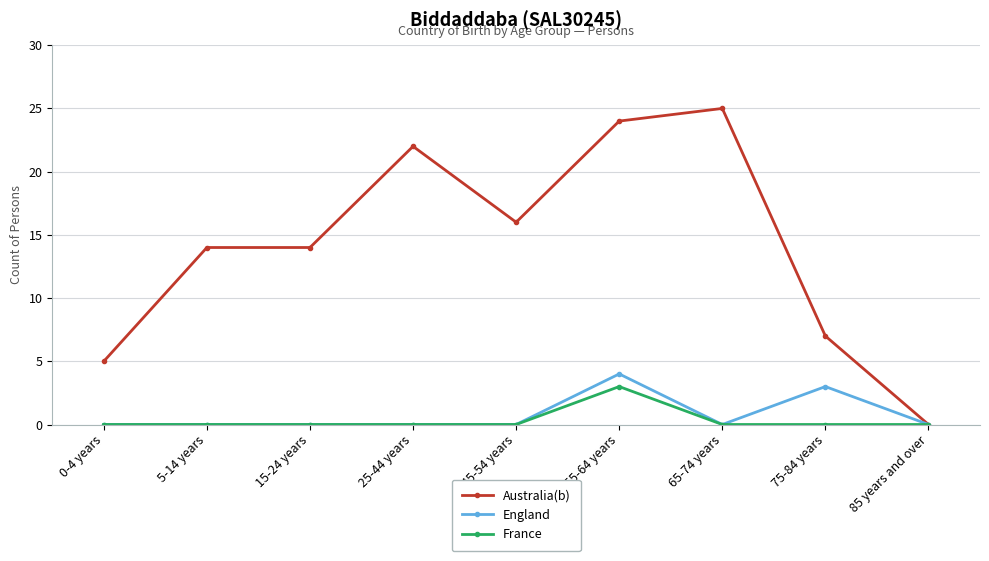

Which series changed the most between 0-4 years and 5-14 years?

Australia(b)